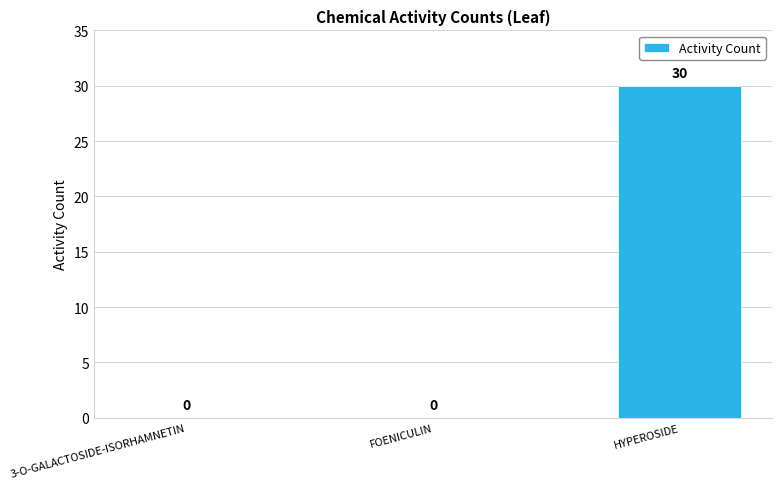

What is the change in value from FOENICULIN to HYPEROSIDE?

+30